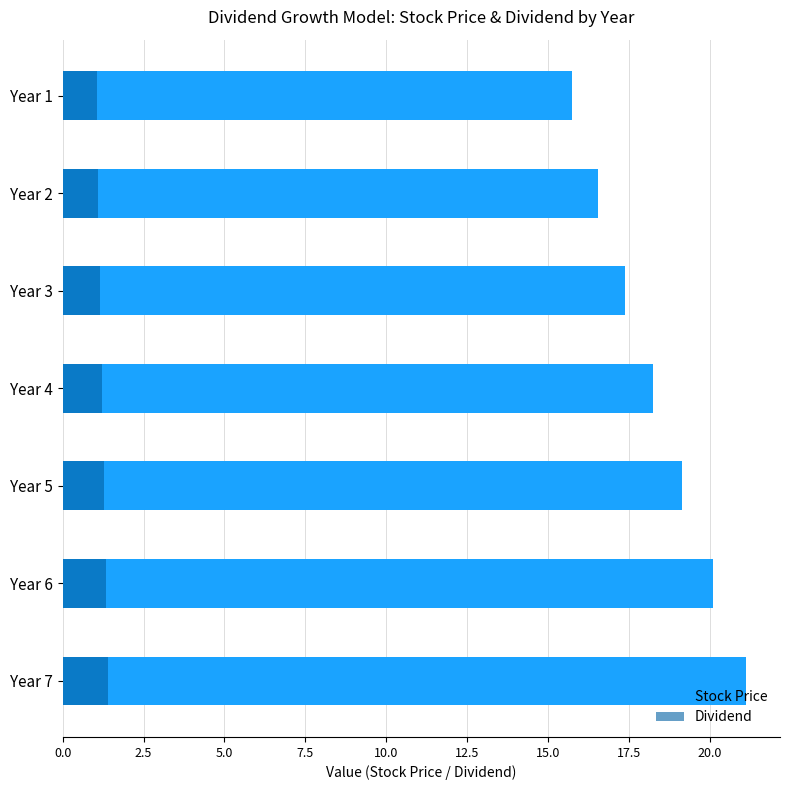

Reading right to left, extract all data points from this chart.

Stock Price: 21.1	20.1	19.1	18.2	17.4	16.5	15.8
Dividend: 1.4	1.3	1.3	1.2	1.2	1.1	1.1